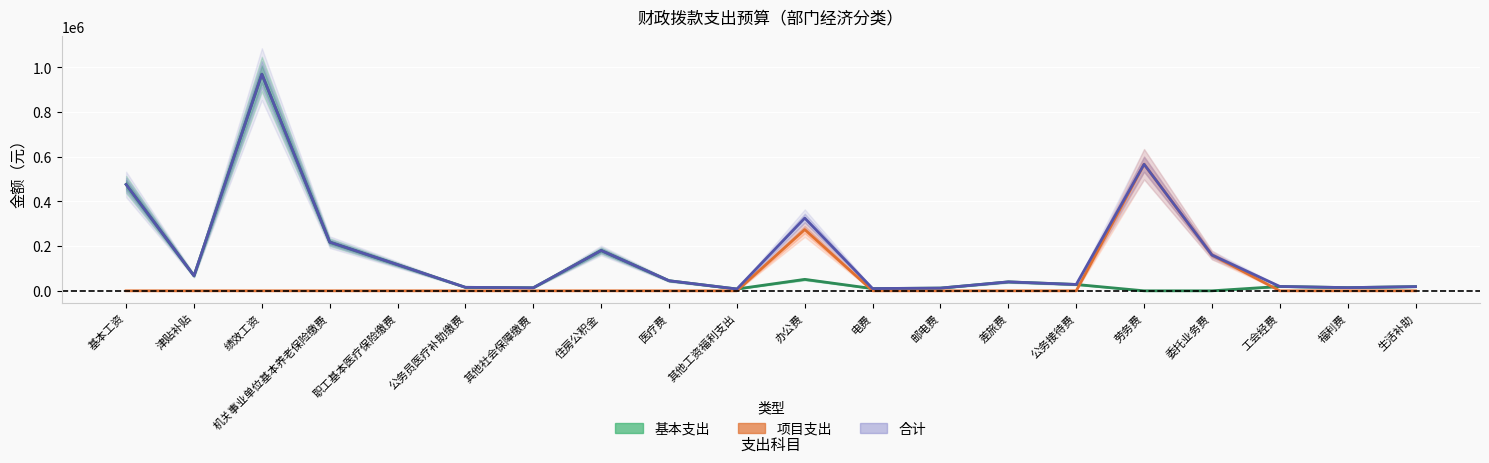

True or false: 合计 and 项目支出 intersect in this chart.

False